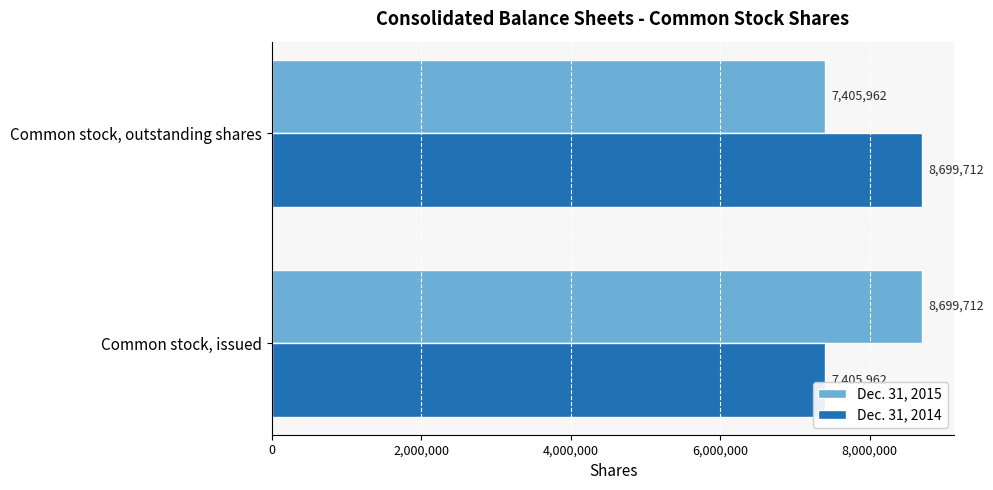

Rank the series at Common stock, issued from highest to lowest value.

Dec. 31, 2015, Dec. 31, 2014